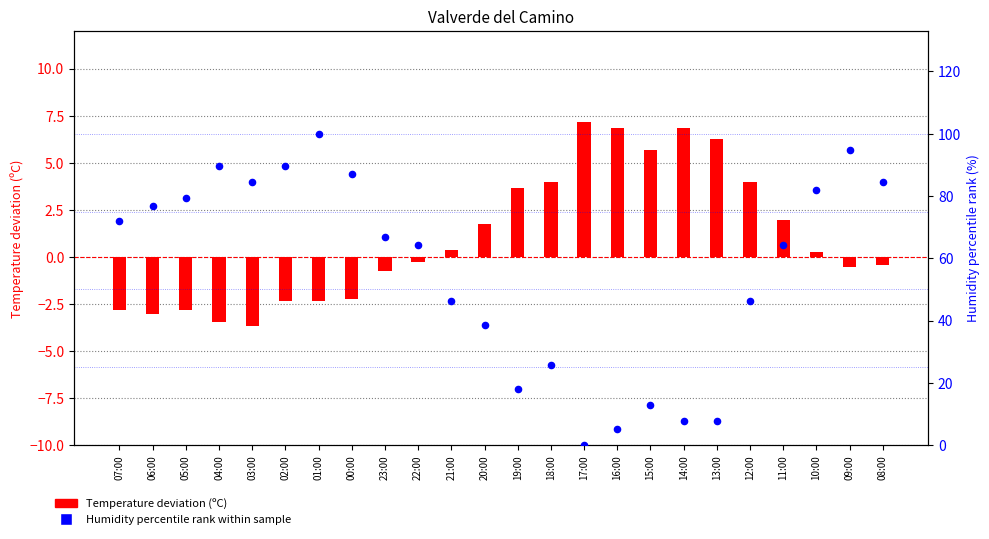

Which series reaches the maximum Y coordinate?

Humidity rank within sample